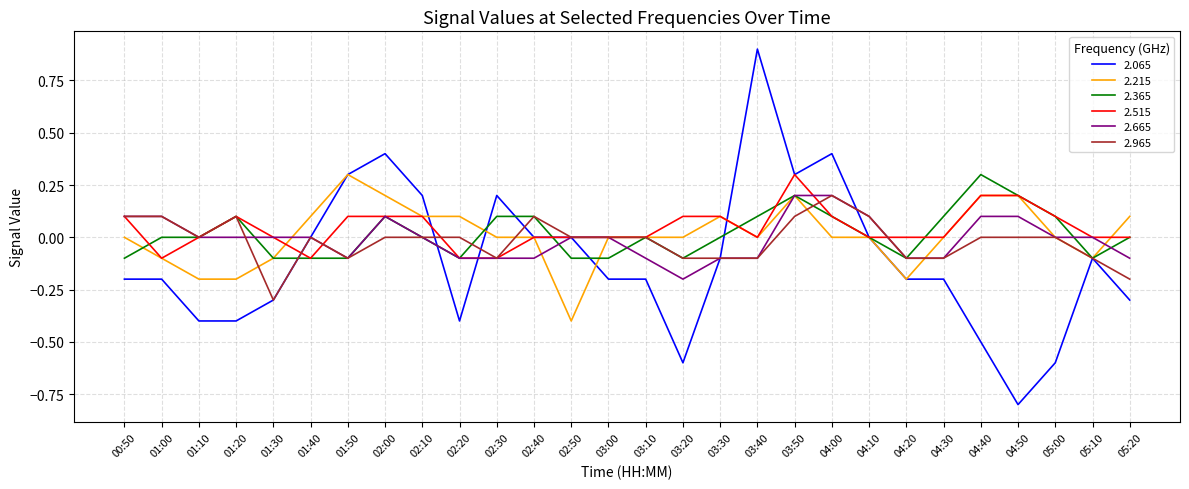

Is it true that 2.515 equals -0.0 at 02:30?

False